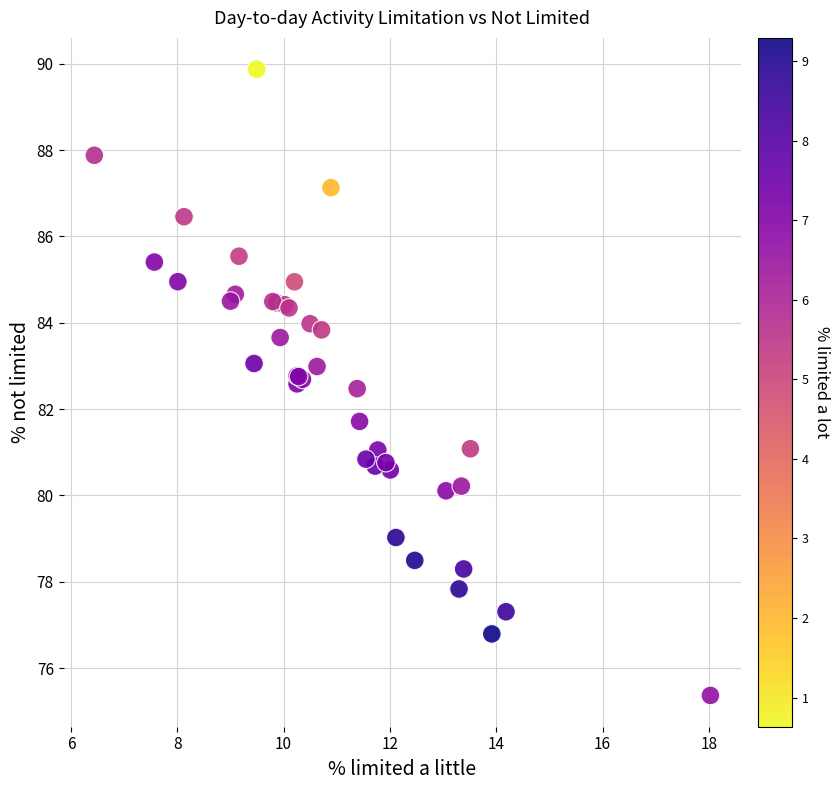

What Y value in the scatter plot is closest to 82?

81.7